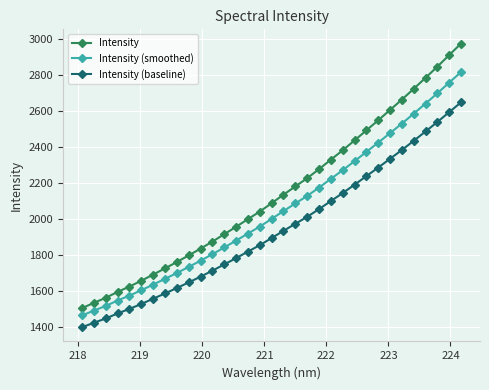

Which series has the largest range (max minus min)?

Intensity